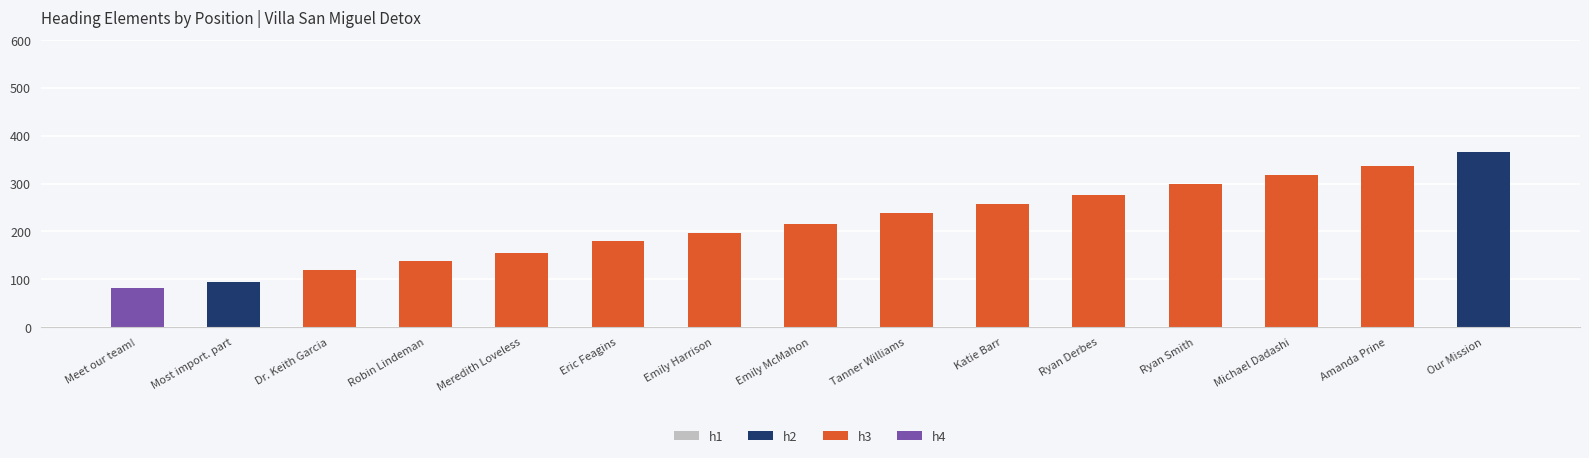

The value of h2 at Amanda Prine is -154. True or false?

False